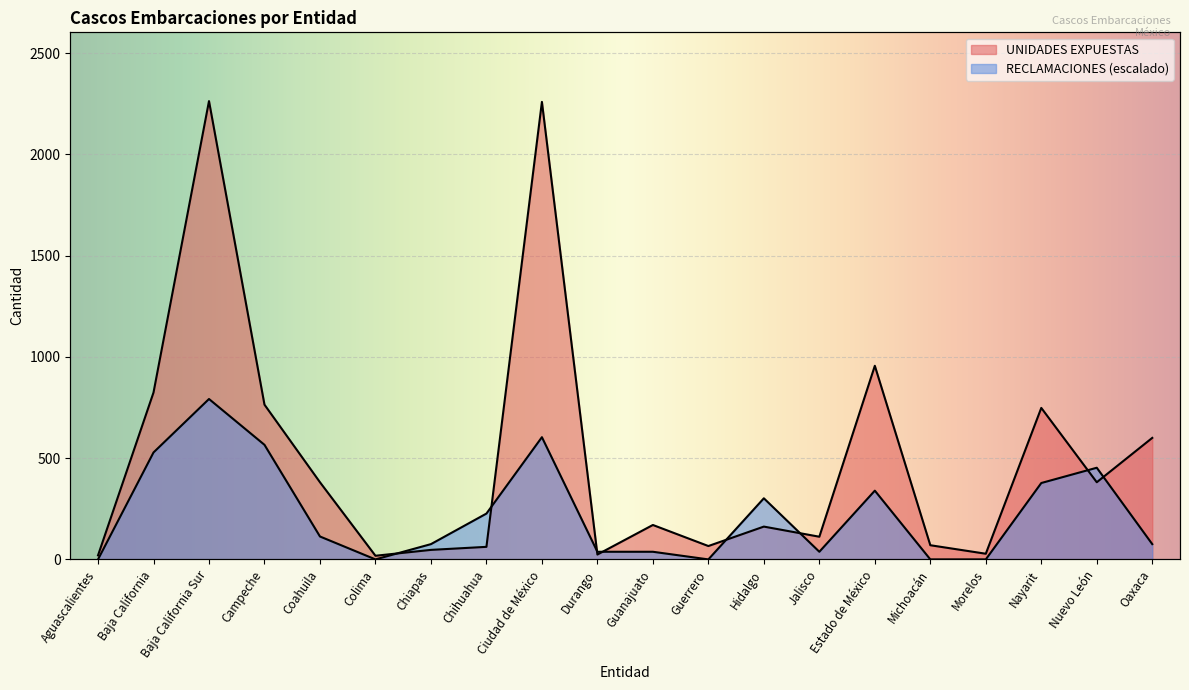

Is the value of UNIDADES EXPUESTAS at Michoacán greater than the value of RECLAMACIONES at Michoacán?

Yes